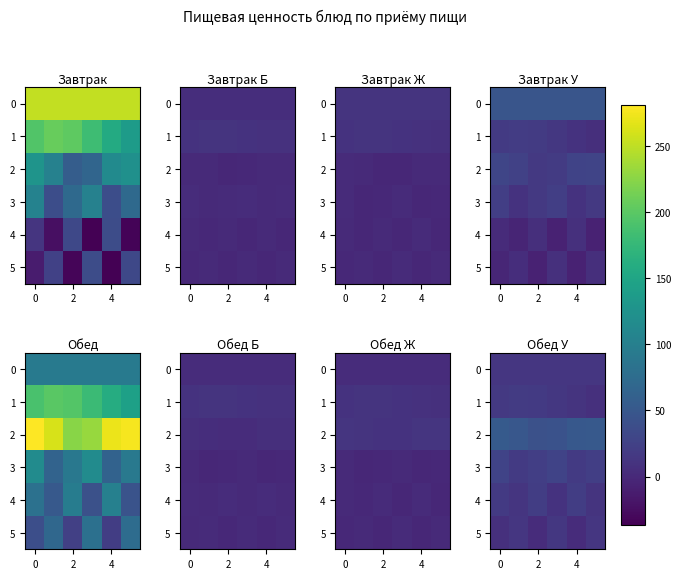

How many series are shown in this chart?

6